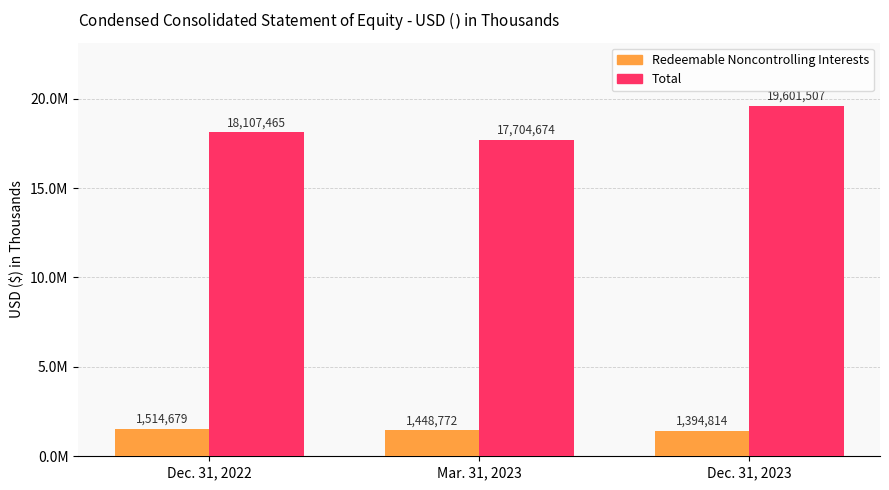

The value of Total at Mar. 31, 2023 is 4630290. True or false?

False